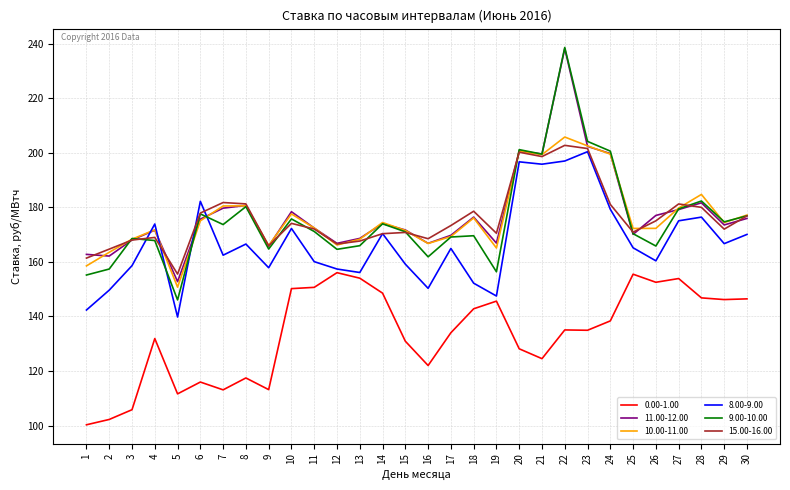

What is the total value across all series at 8?

1006.6